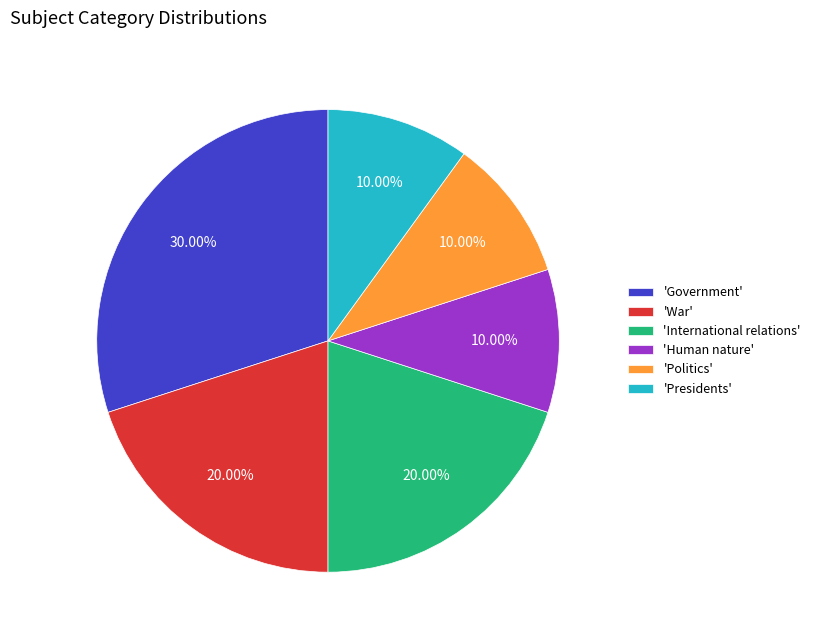

Which slice is the largest?

'Government'